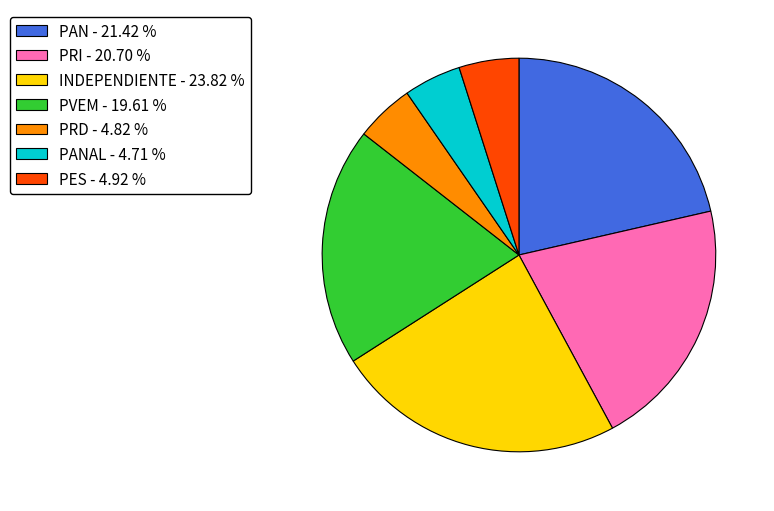

What is the ratio of the value at PAN - 21.42 % to the value at PES - 4.92 %?

4.4